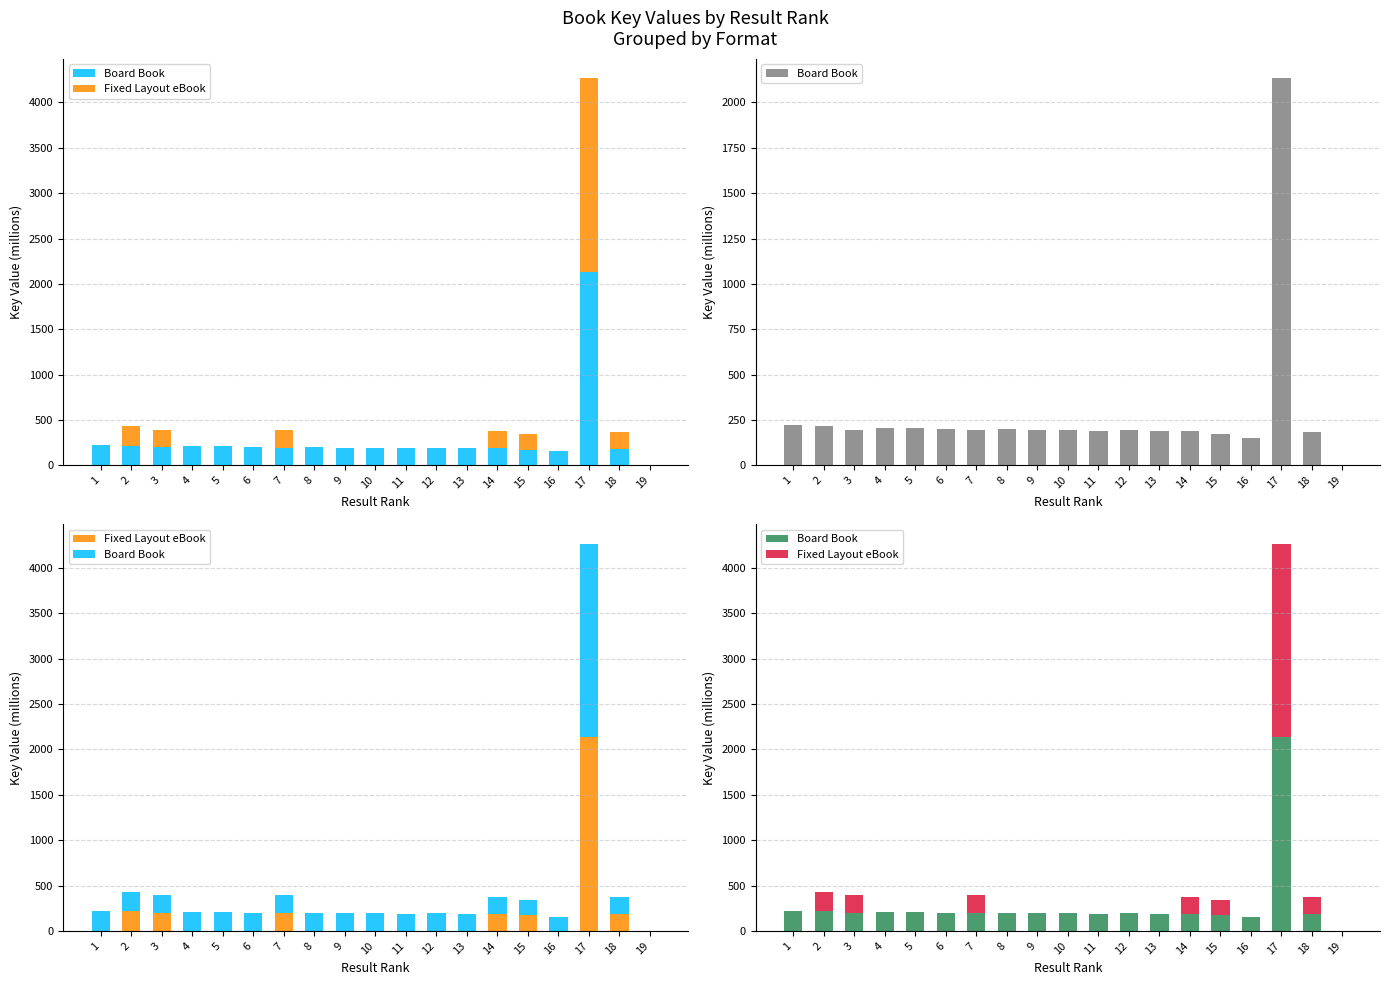

Which series has the widest spread of values?

Fixed Layout eBook